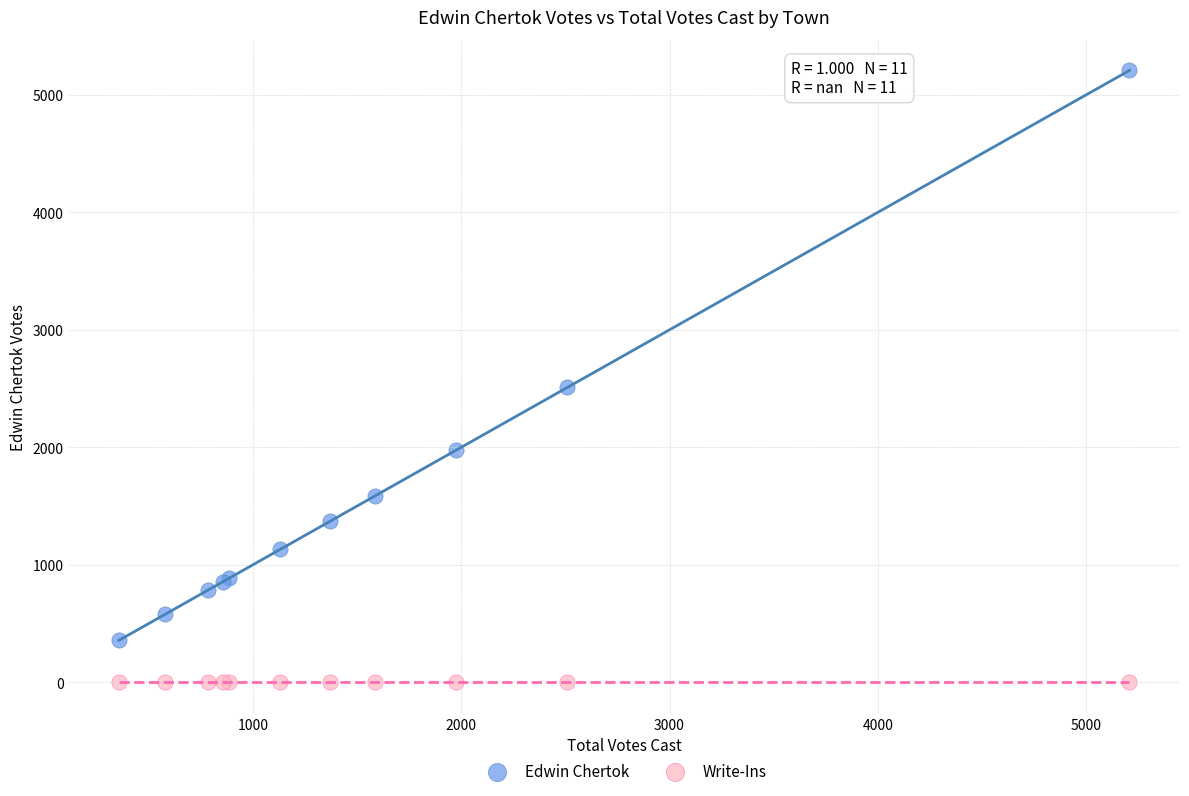

In the Edwin Chertok series, what Y value is closest to 2782?

2510